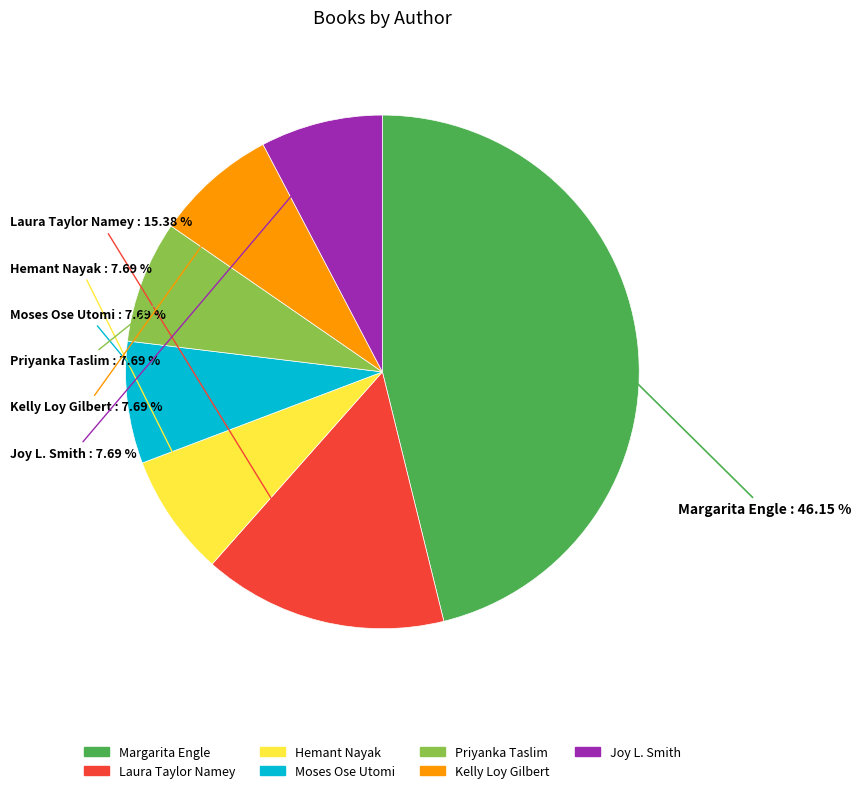

Is the sum of Margarita Engle and Moses Ose Utomi greater than half?

Yes